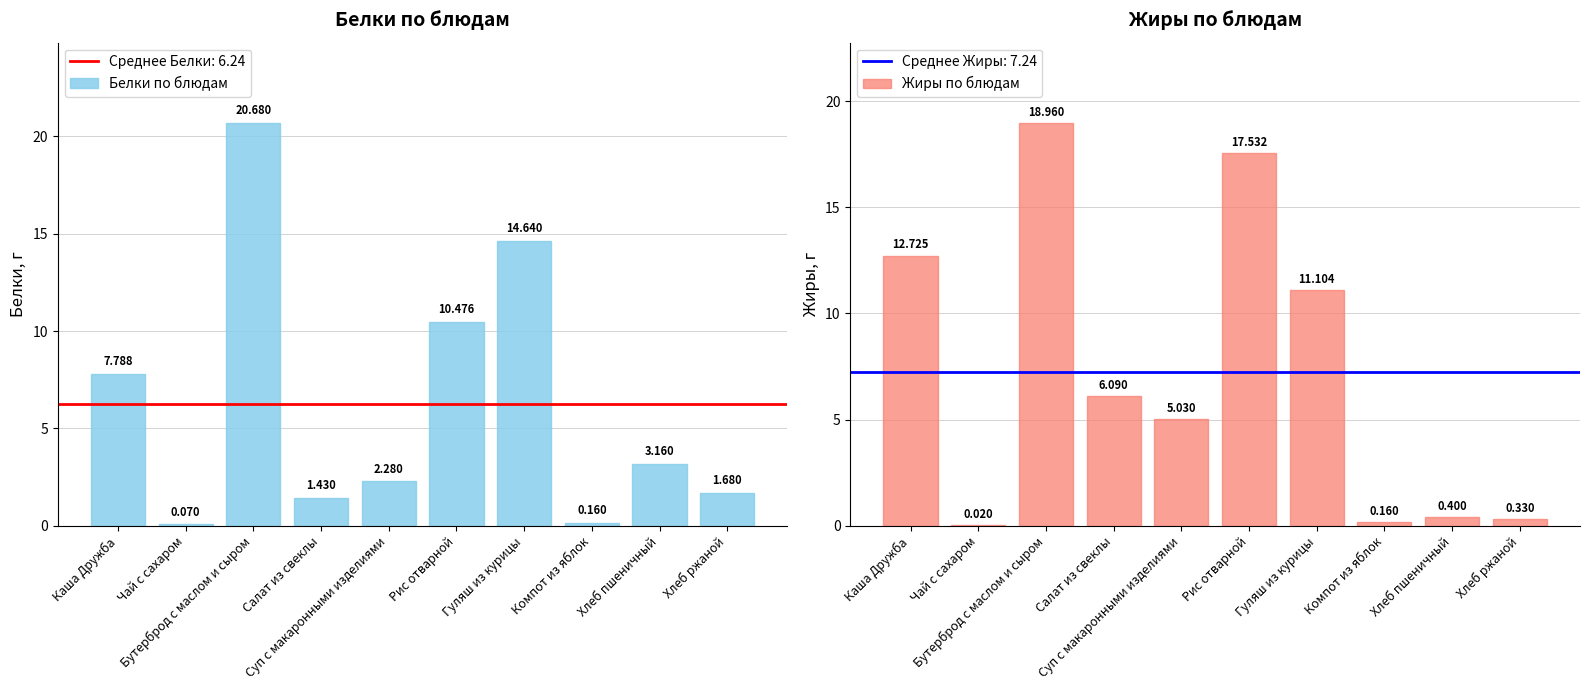

At which category is the sum across all series the highest?

Бутерброд с маслом и сыром